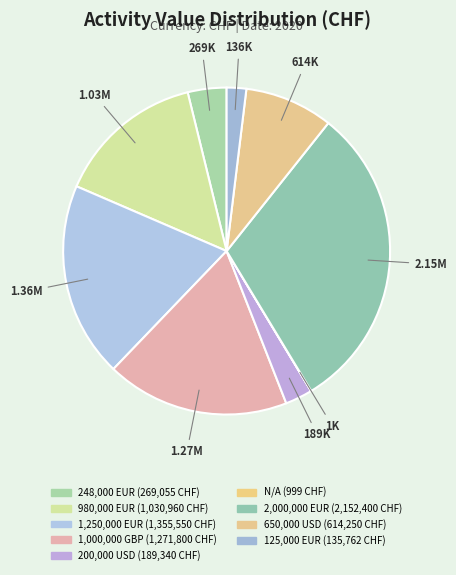

Is it true that N/A is 0% of the pie?

True